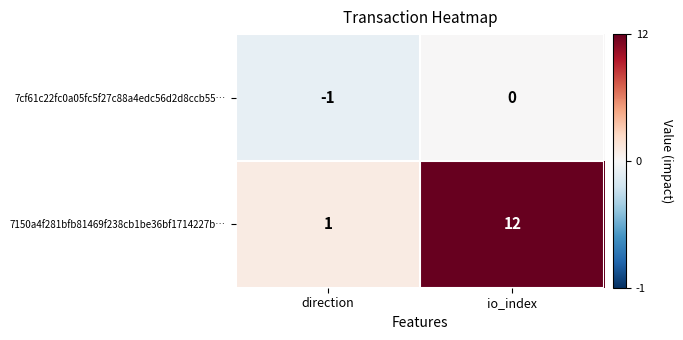

The value of 7150a4f281bfb81469f238cb1be36bf1714227b… at direction is 1. True or false?

True